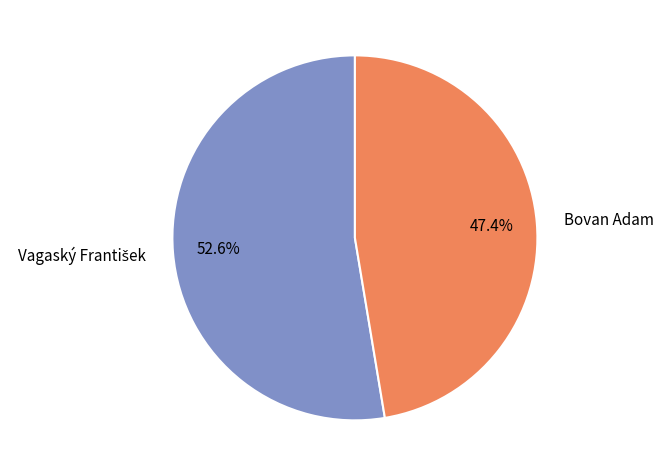

Is Bovan Adam the majority of the pie?

No